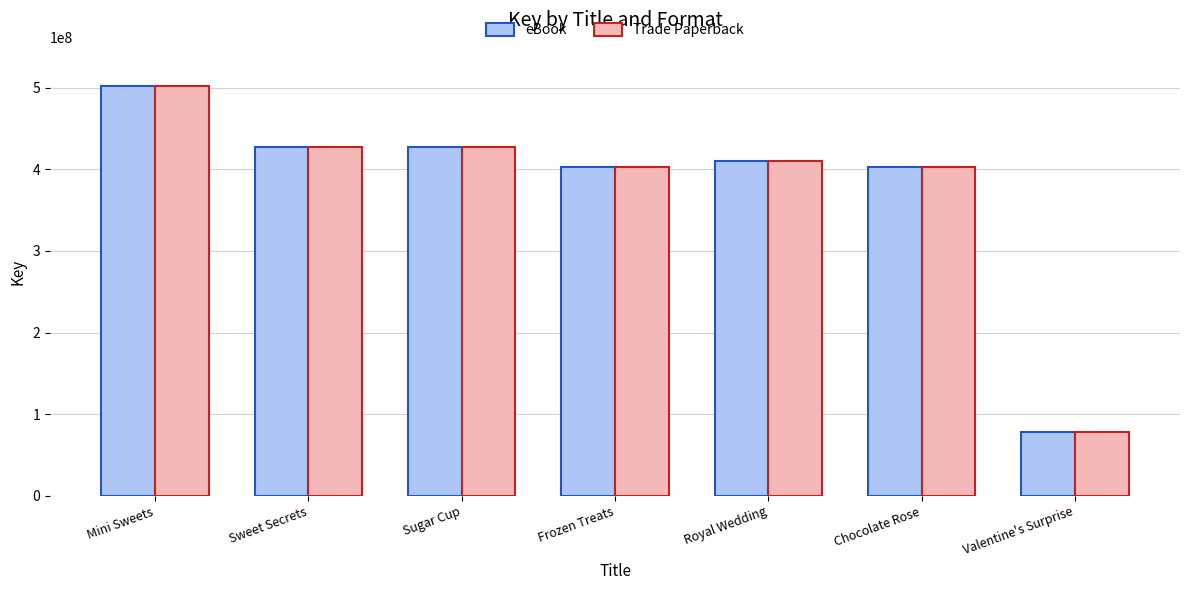

The value of Trade Paperback at Sugar Cup is 251951856. True or false?

False